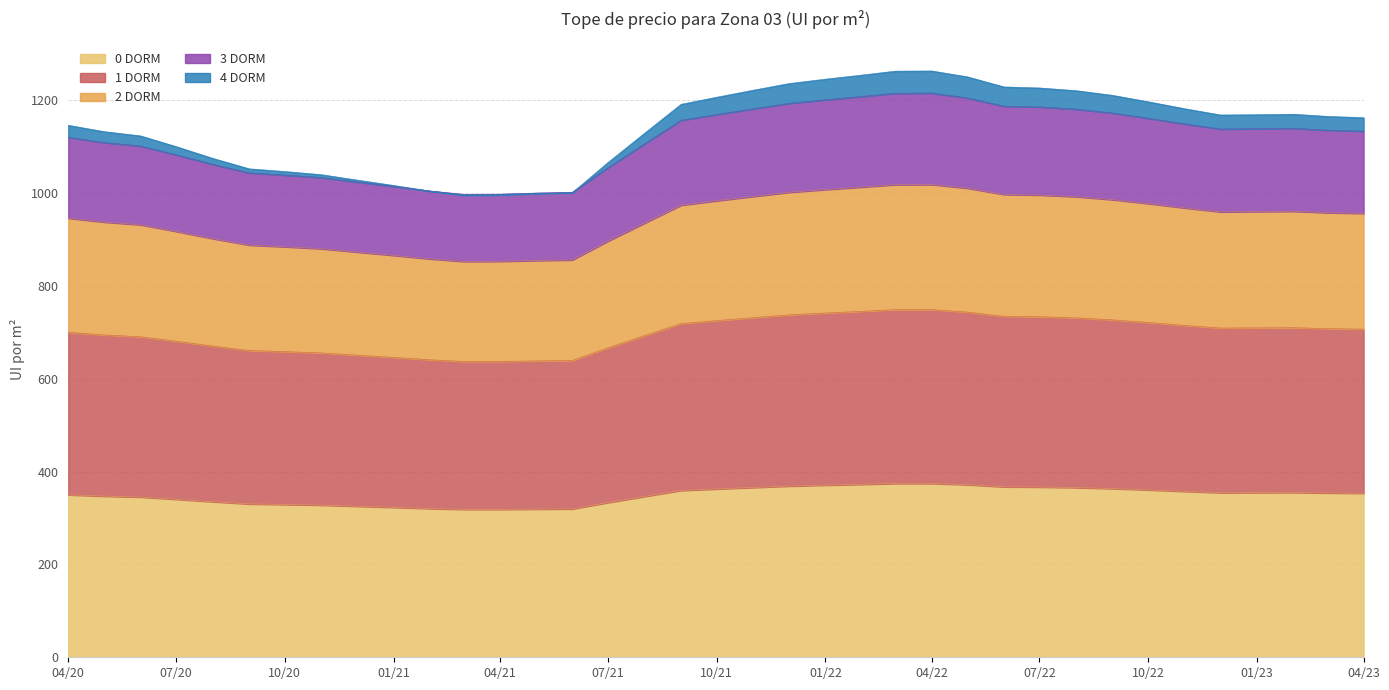

Which series ends up on top after the final intersection of 3 DORM and 2 DORM?

3 DORM